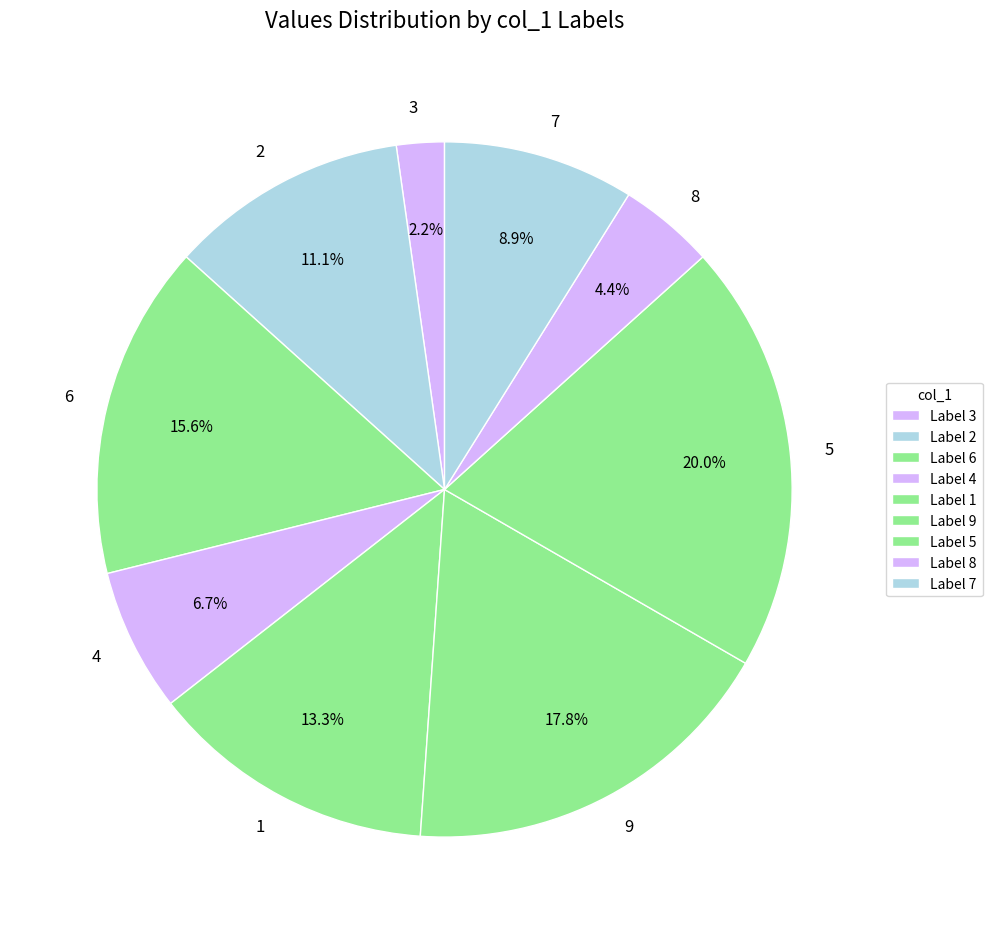

To the nearest percent, what is the difference between the 8 and 7 slice percentages?

4%